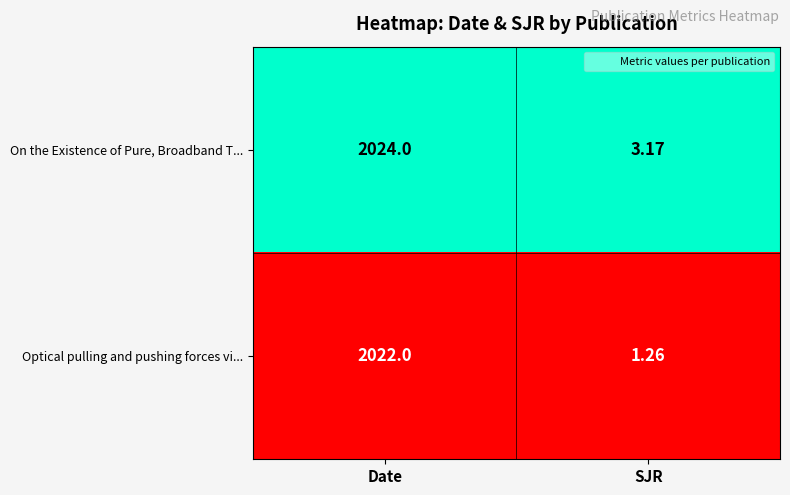

Is the value of On the Existence of Pure, Broadband T... at Date greater than the value of Optical pulling and pushing forces vi... at SJR?

Yes